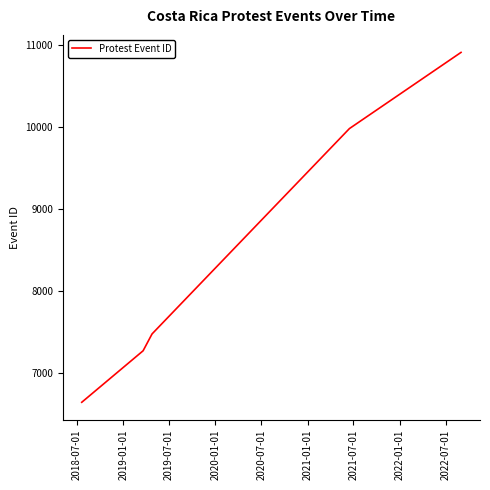

What is the ratio of the value at 2019-01-01 to the value at 2018-07-01?

1.1